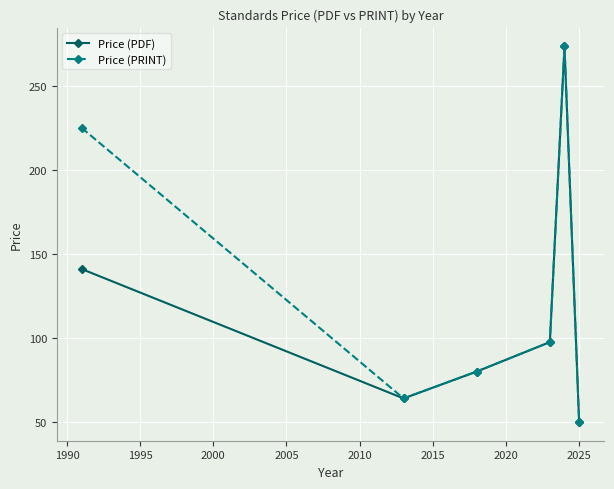

List the series in order of their overall mean, highest first.

Price (PRINT), Price (PDF)